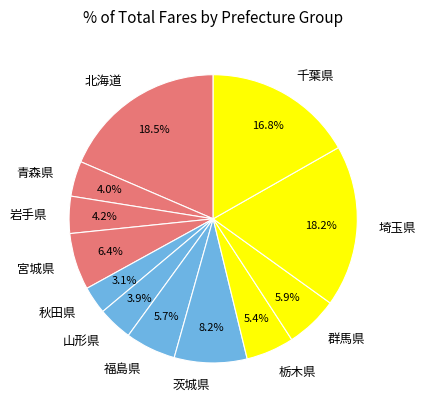

Which slice is the smallest?

秋田県